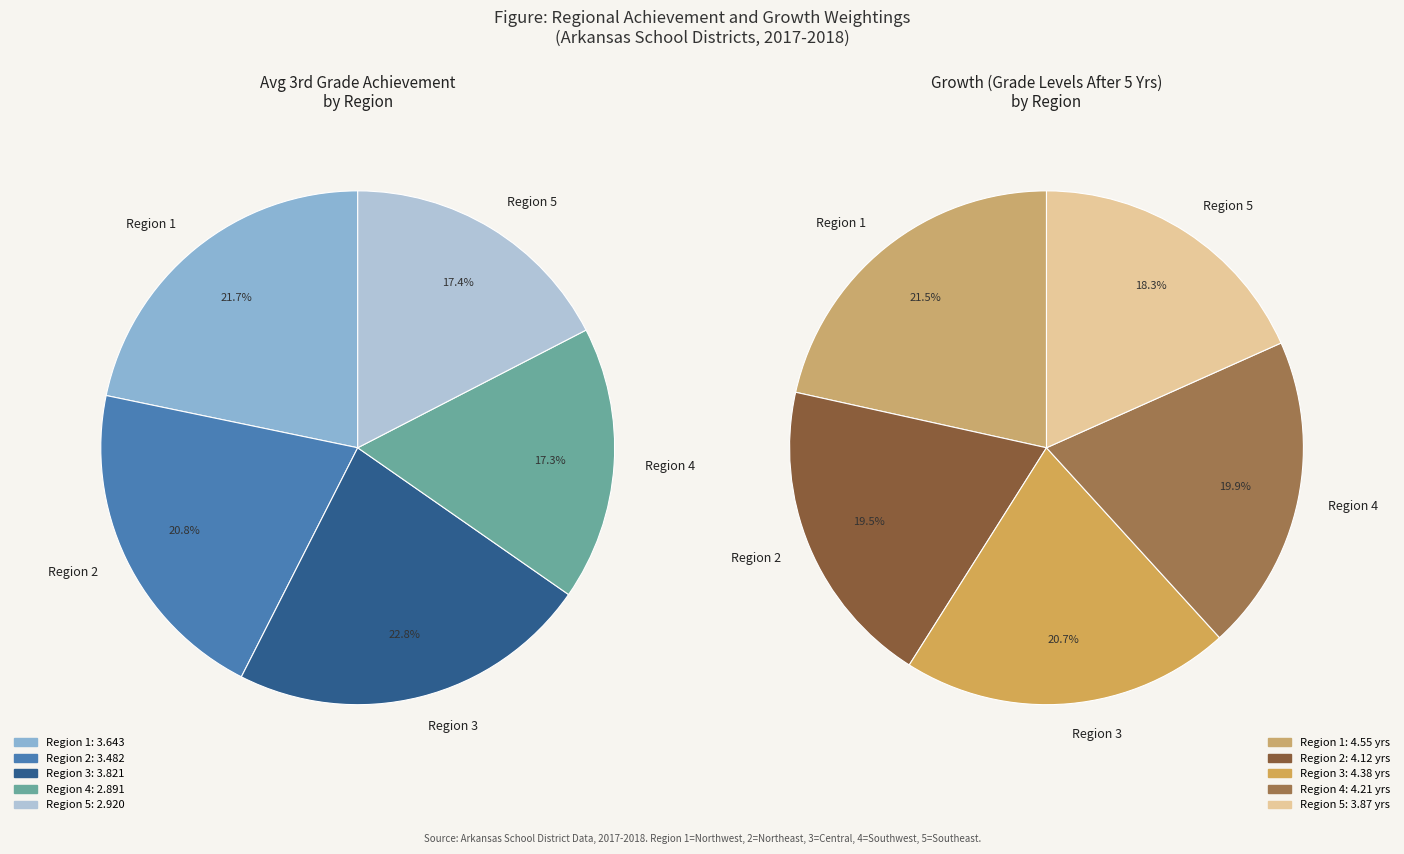

To the nearest percent, what percentage of the pie is Region 1?

22%